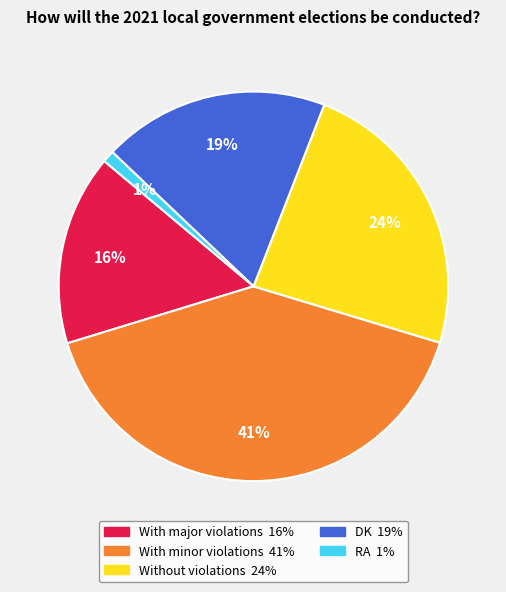

Count the number of slices in the pie.

5